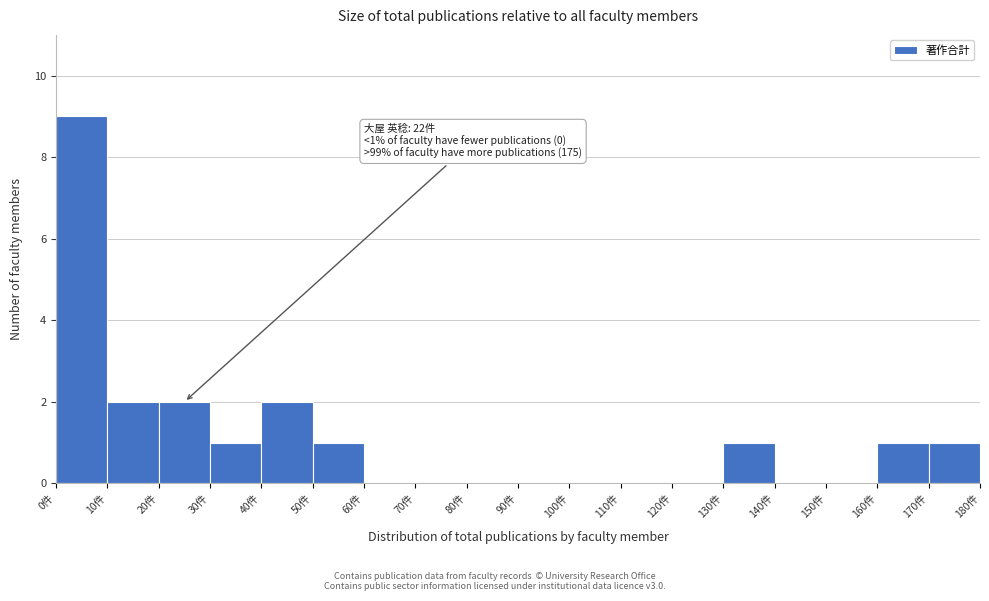

Over which range of the x-axis is the bar tallest?

0 to 10